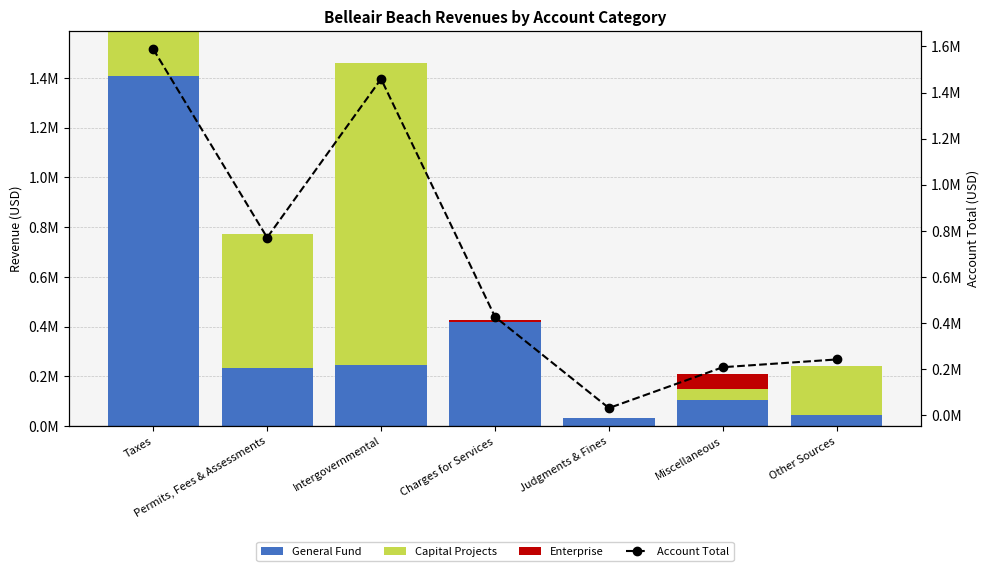

What is the total value across all series at Permits, Fees & Assessments?

1541834